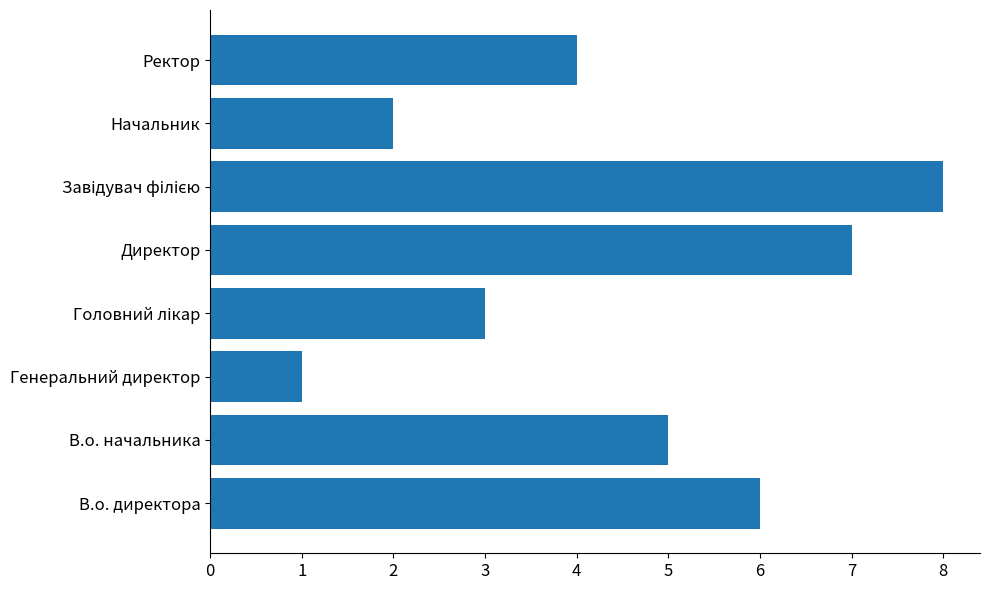

Which label corresponds to the smallest value in the chart?

Генеральний директор